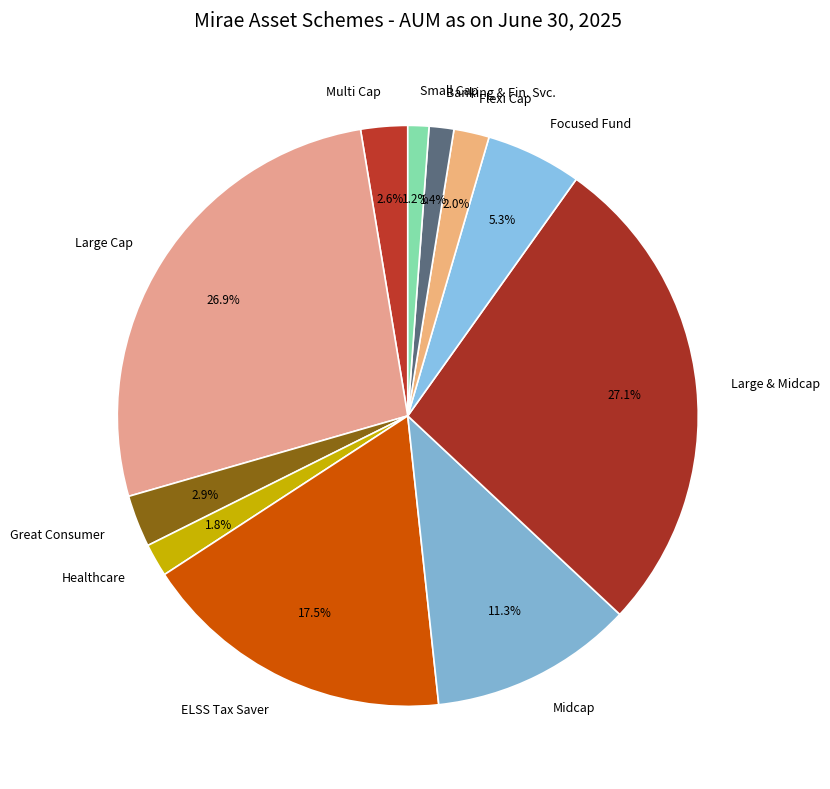

Count the number of slices in the pie.

11